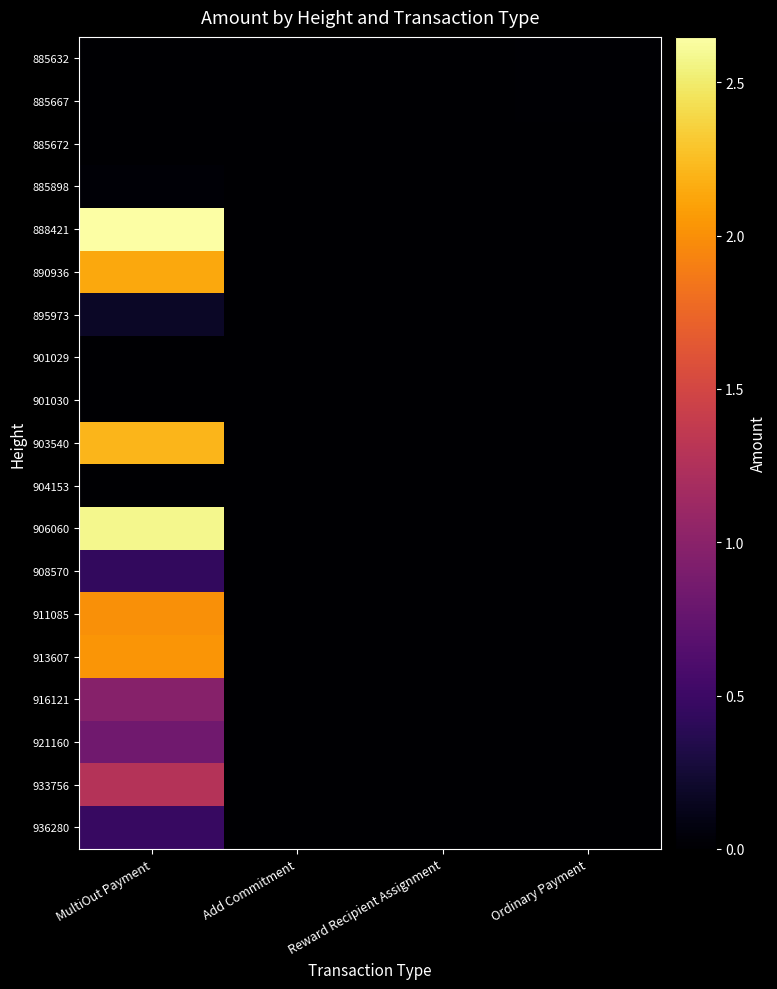

Reading right to left, list all the values displayed in this chart.

885632: Ordinary Payment=0.0	Reward Recipient Assignment=0.0	Add Commitment=0.0	MultiOut Payment=0.0
885667: Ordinary Payment=0.0	Reward Recipient Assignment=0.0	Add Commitment=0.0	MultiOut Payment=0.0
885672: Ordinary Payment=0.0	Reward Recipient Assignment=0.0	Add Commitment=0.0	MultiOut Payment=0.0
885898: Ordinary Payment=0.0	Reward Recipient Assignment=0.0	Add Commitment=0.0	MultiOut Payment=0.0
888421: Ordinary Payment=0.0	Reward Recipient Assignment=0.0	Add Commitment=0.0	MultiOut Payment=2.6
890936: Ordinary Payment=0.0	Reward Recipient Assignment=0.0	Add Commitment=0.0	MultiOut Payment=2.1
895973: Ordinary Payment=0.0	Reward Recipient Assignment=0.0	Add Commitment=0.0	MultiOut Payment=0.2
901029: Ordinary Payment=0.0	Reward Recipient Assignment=0.0	Add Commitment=0.0	MultiOut Payment=0.0
901030: Ordinary Payment=0.0	Reward Recipient Assignment=0.0	Add Commitment=0.0	MultiOut Payment=0.0
903540: Ordinary Payment=0.0	Reward Recipient Assignment=0.0	Add Commitment=0.0	MultiOut Payment=2.2
904153: Ordinary Payment=0.0	Reward Recipient Assignment=0.0	Add Commitment=0.0	MultiOut Payment=0.0
906060: Ordinary Payment=0.0	Reward Recipient Assignment=0.0	Add Commitment=0.0	MultiOut Payment=2.6
908570: Ordinary Payment=0.0	Reward Recipient Assignment=0.0	Add Commitment=0.0	MultiOut Payment=0.4
911085: Ordinary Payment=0.0	Reward Recipient Assignment=0.0	Add Commitment=0.0	MultiOut Payment=2.0
913607: Ordinary Payment=0.0	Reward Recipient Assignment=0.0	Add Commitment=0.0	MultiOut Payment=2.0
916121: Ordinary Payment=0.0	Reward Recipient Assignment=0.0	Add Commitment=0.0	MultiOut Payment=1.0
921160: Ordinary Payment=0.0	Reward Recipient Assignment=0.0	Add Commitment=0.0	MultiOut Payment=0.8
933756: Ordinary Payment=0.0	Reward Recipient Assignment=0.0	Add Commitment=0.0	MultiOut Payment=1.3
936280: Ordinary Payment=0.0	Reward Recipient Assignment=0.0	Add Commitment=0.0	MultiOut Payment=0.5